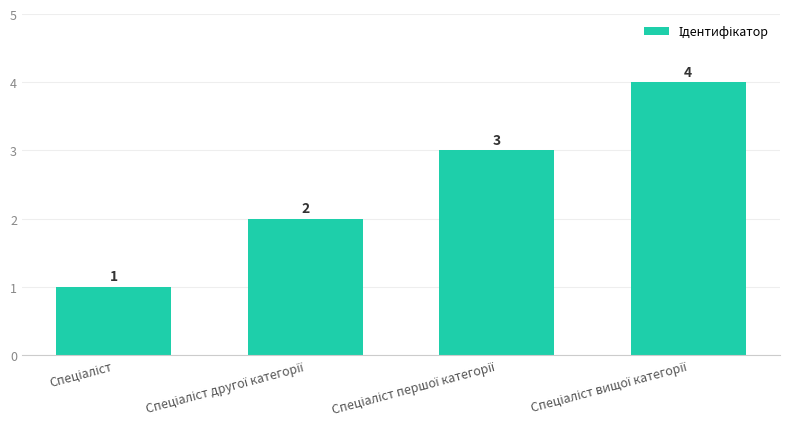

How many values are between 2 and 4?

3